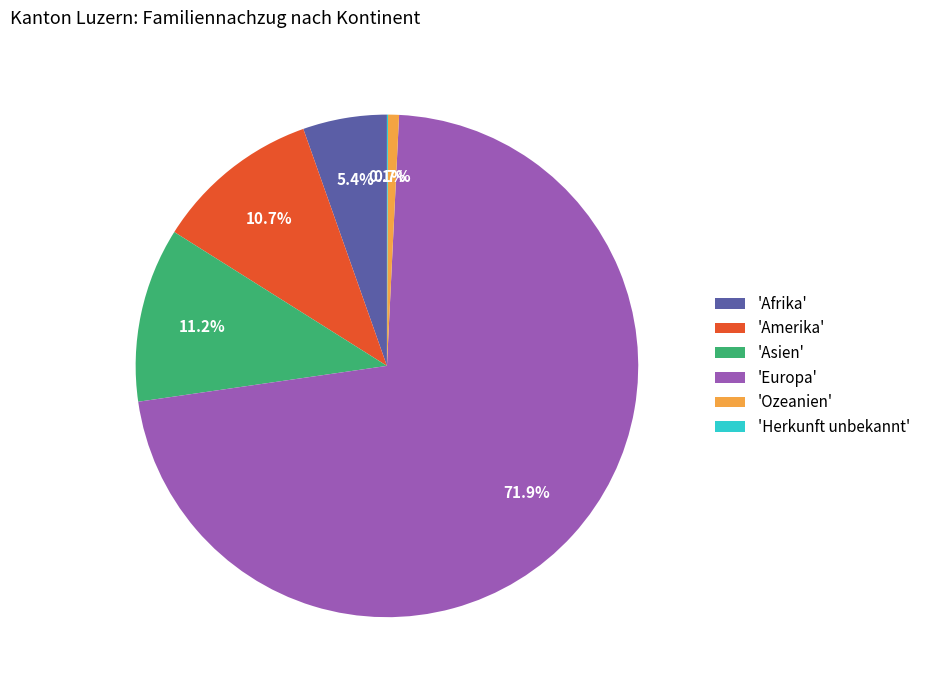

What is the largest slice in the pie chart?

'Europa'